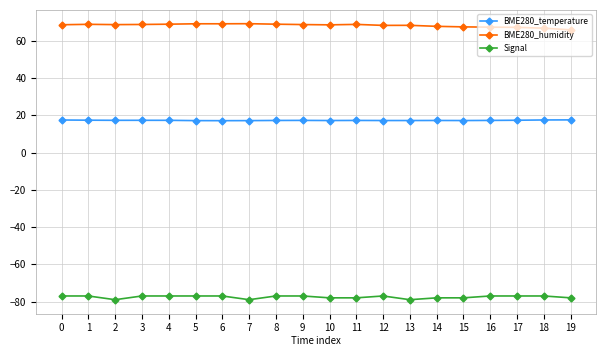

Is the value of BME280_temperature at 11 greater than the value of BME280_humidity at 18?

No